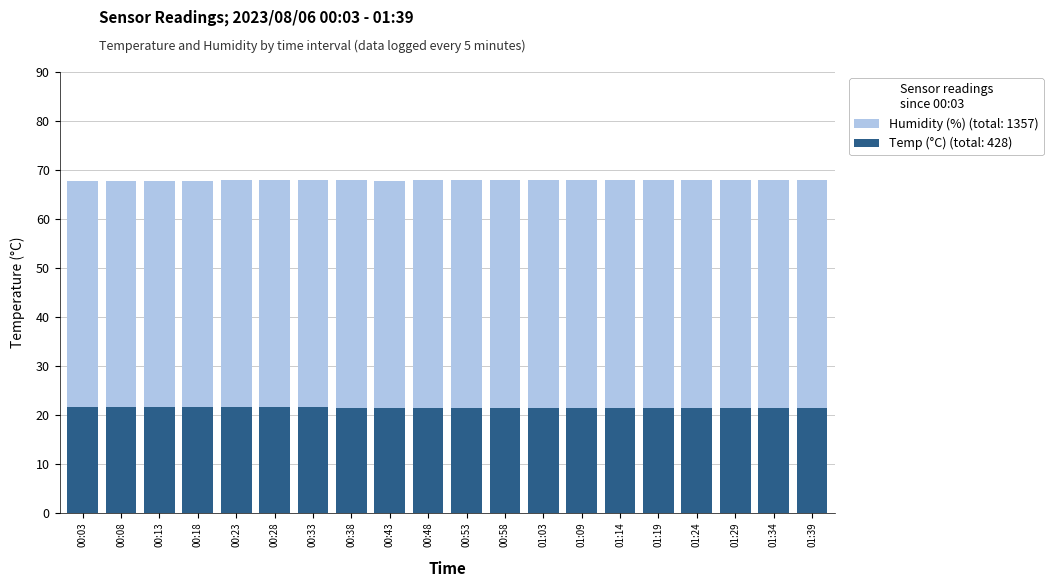

List the labels in order of Humidity value, largest first.

00:23, 00:28, 00:33, 00:38, 00:48, 00:53, 00:58, 01:03, 01:09, 01:14, 01:19, 01:24, 01:29, 01:34, 01:39, 00:08, 00:13, 00:18, 00:43, 00:03